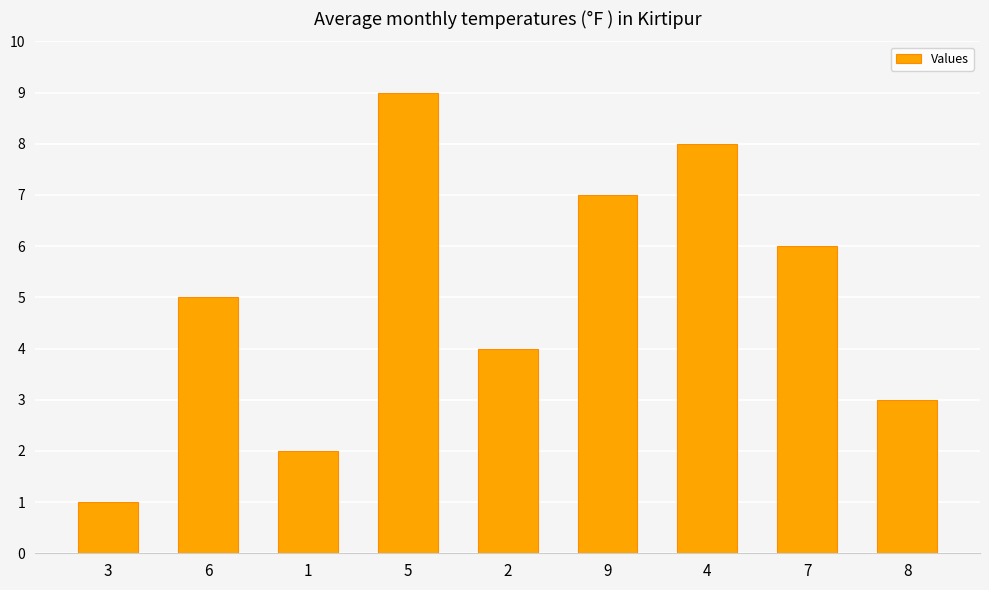

Which category has the highest value across all series?

5